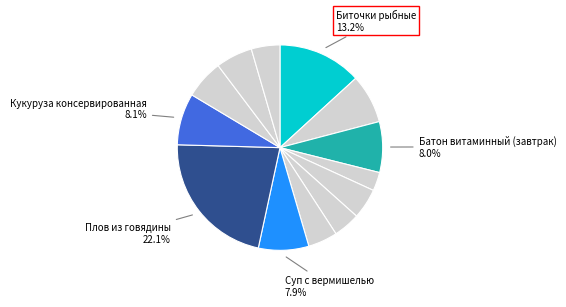

Count the number of slices in the pie.

13